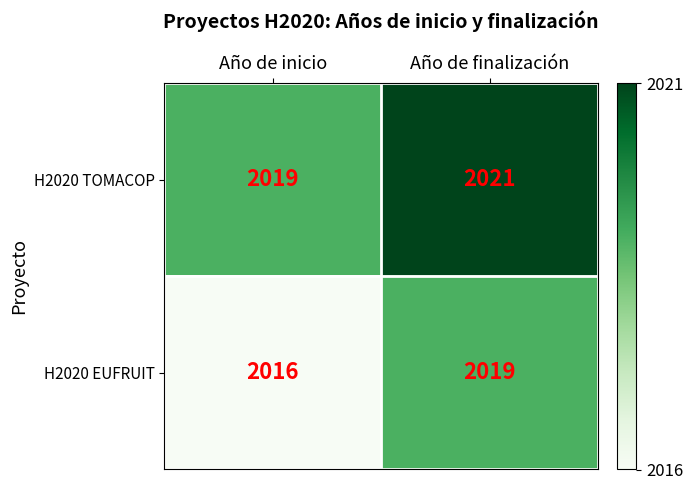

What is the minimum value for H2020 TOMACOP?

2019